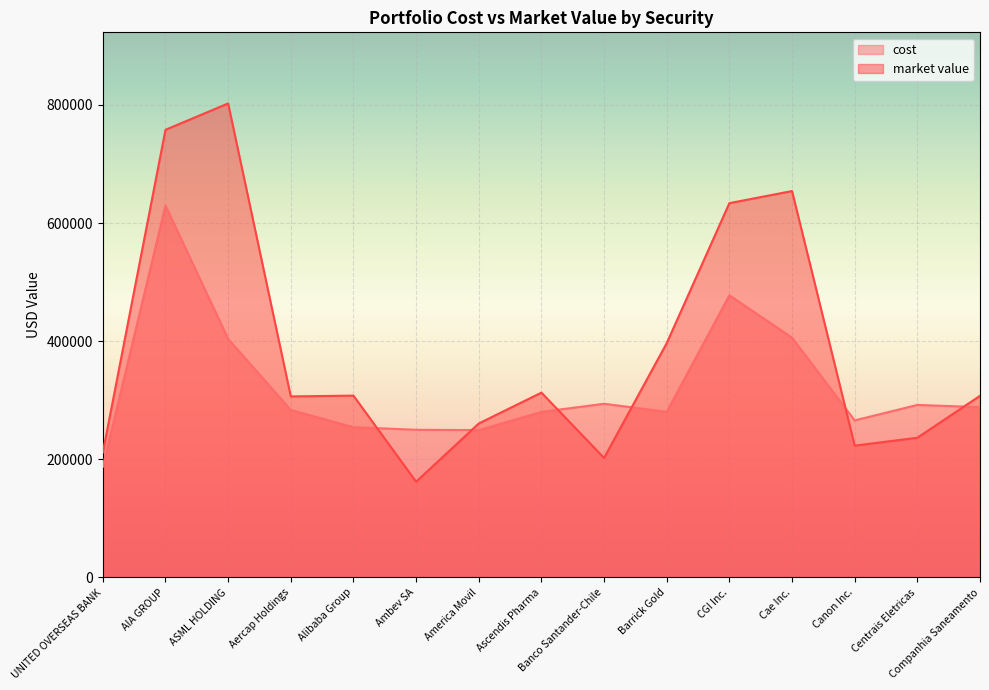

Between which two adjacent categories do market value and cost first intersect?

Alibaba Group and Ambev SA